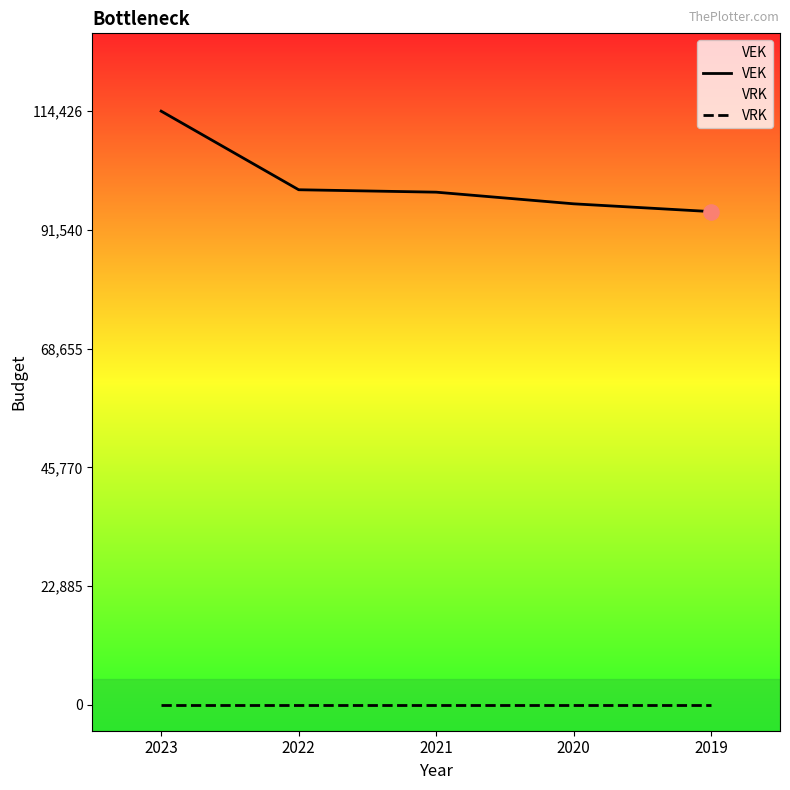

What are all the series names shown in the legend?

VEK, VRK